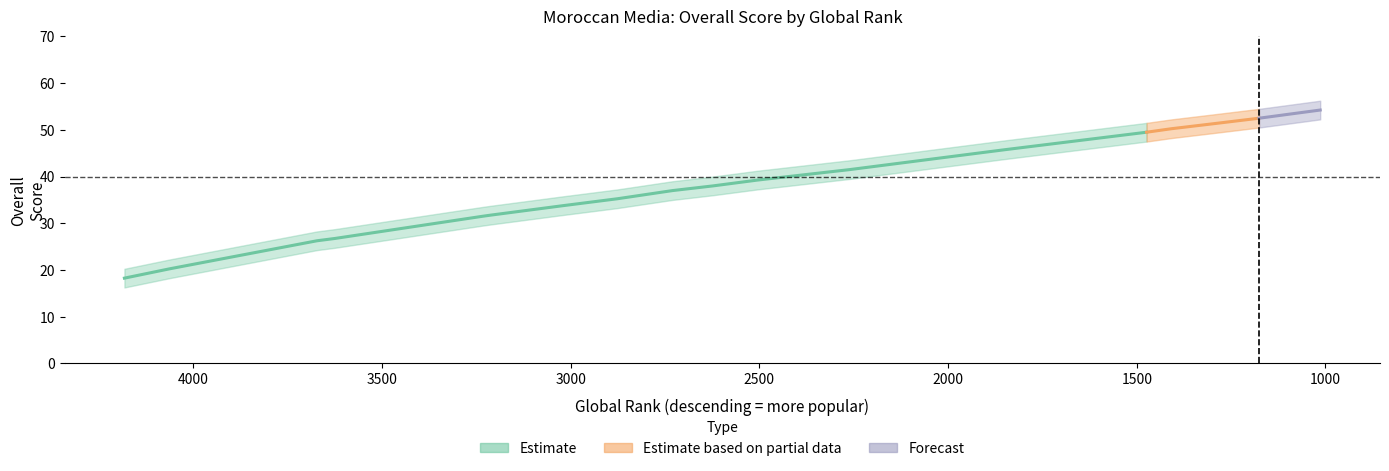

Does the chart display data point markers on the line(s)?

No